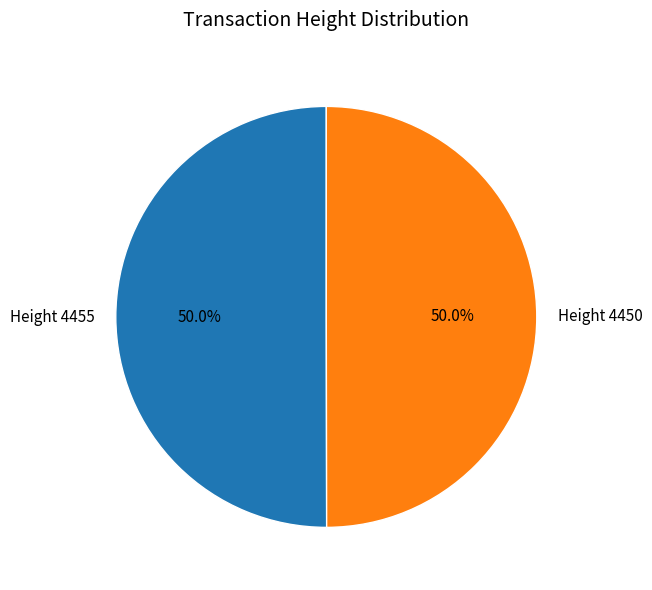

Combined, do Height 4450 and Height 4455 account for over 50%?

Yes